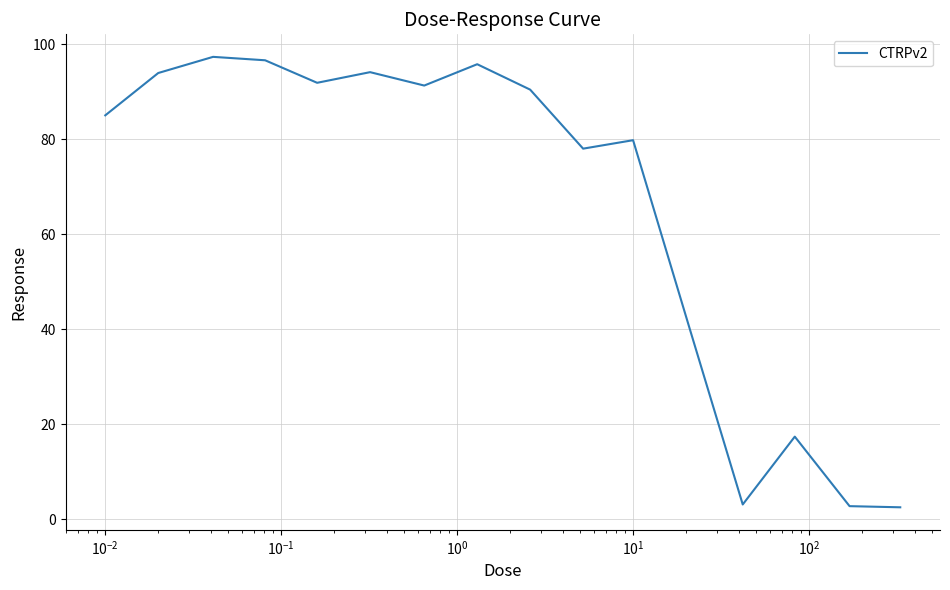

How many values are below 90?

8